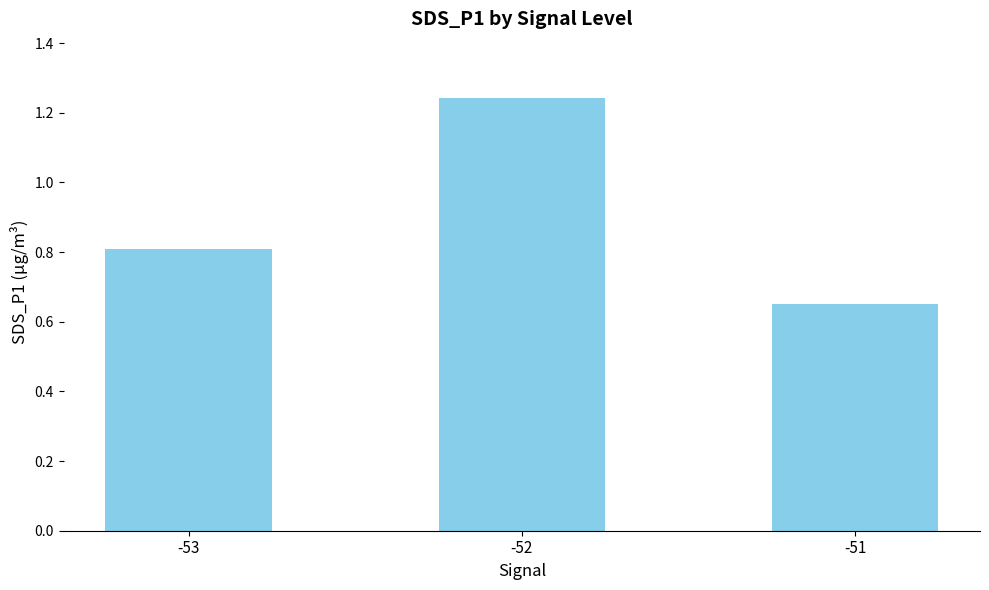

Between -51 and -52, which is larger?

-52